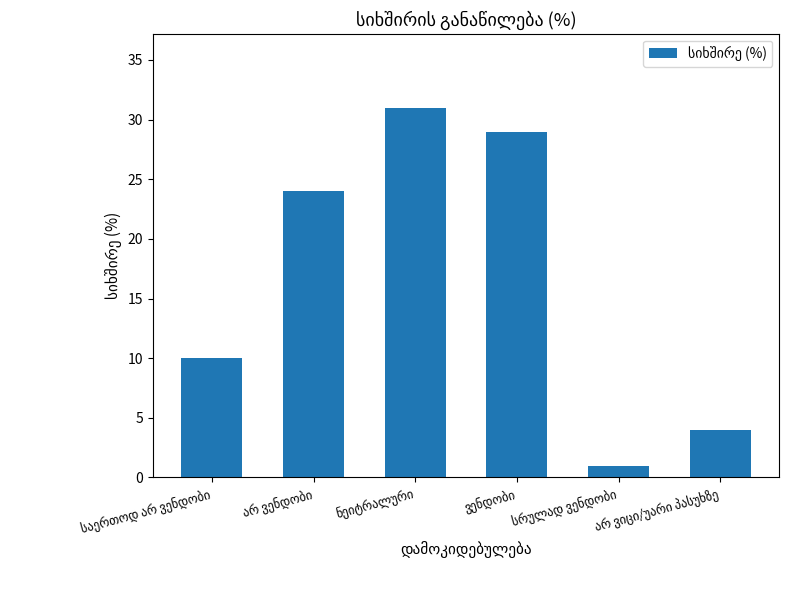

What is the maximum value shown in the chart?

31